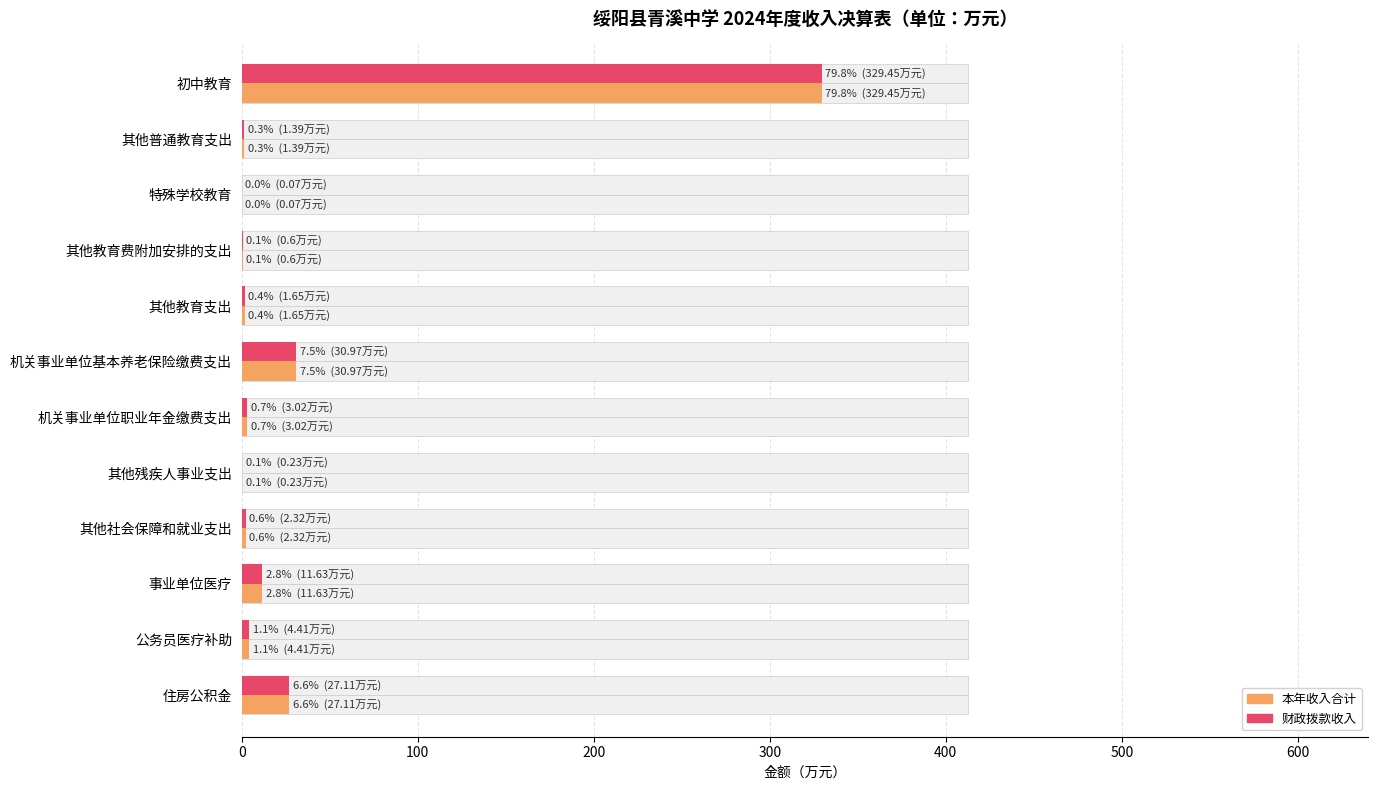

How many values in the 财政拨款收入 series exceed 3?

6